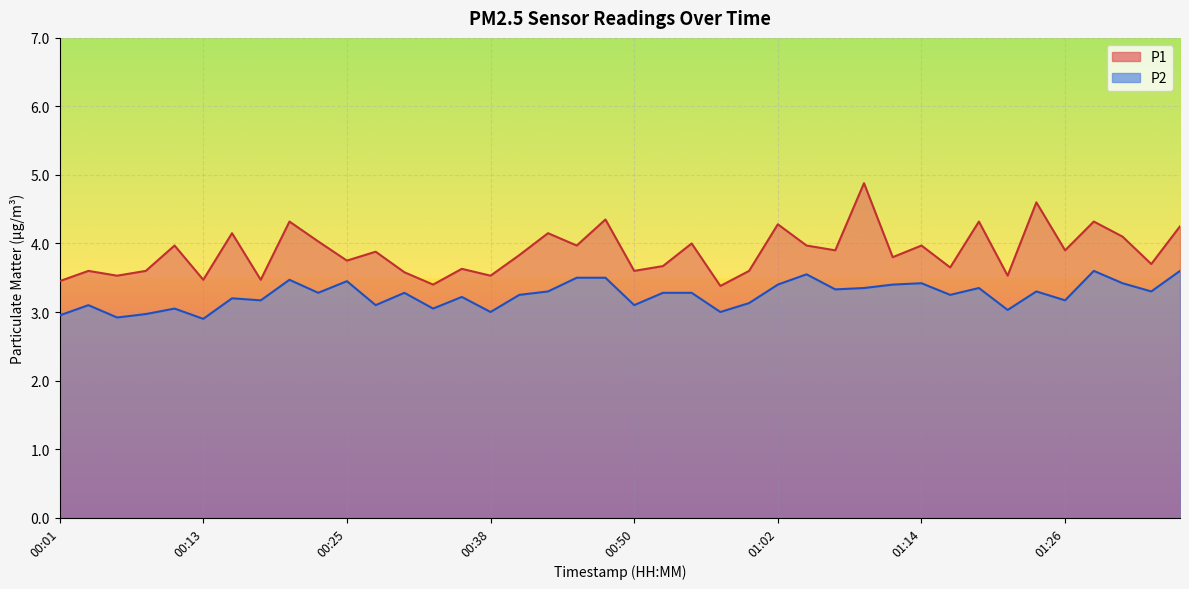

How many data points in P2 are above 3?

34